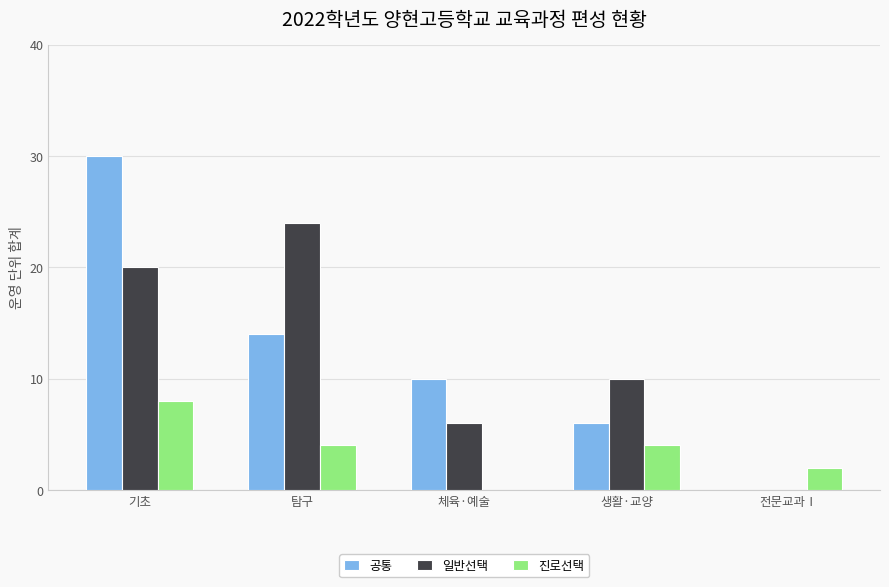

Which category has the highest value in the 진로선택 series?

기초